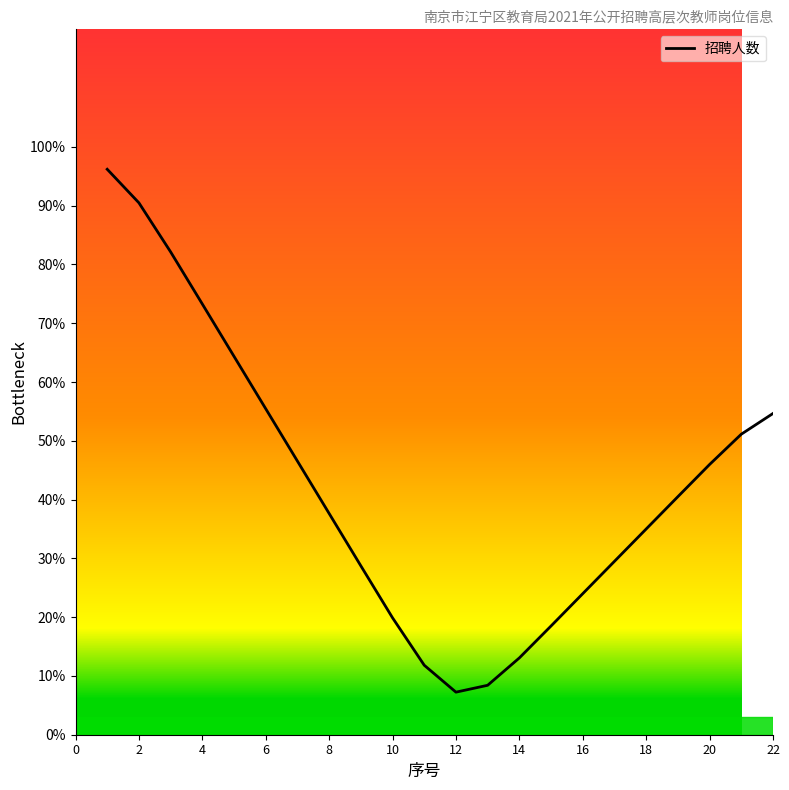

What is the average value?

0.4